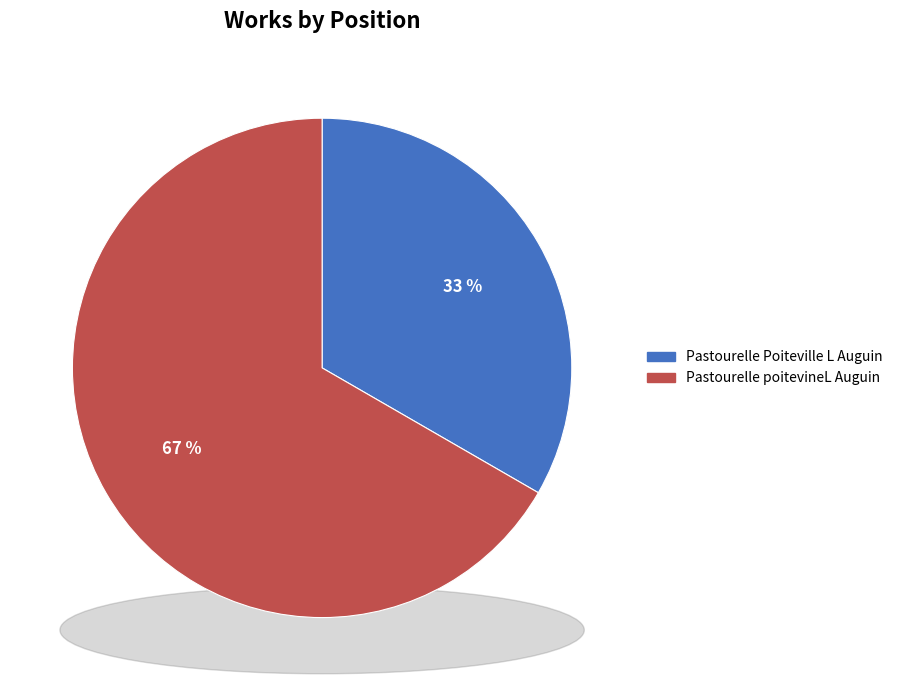

What percentage is the Pastourelle Poiteville L Auguin slice, to the nearest percent?

33%